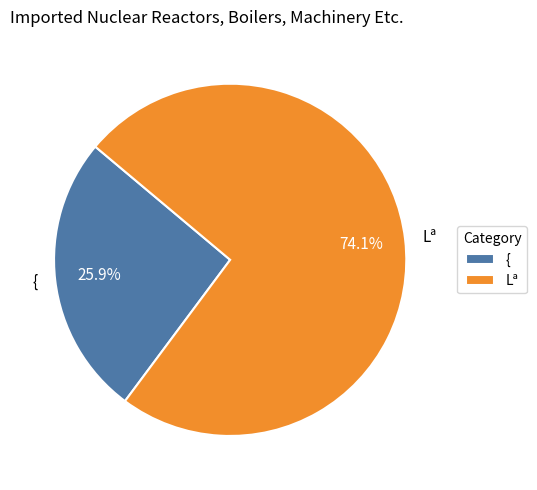

To the nearest percent, what portion does { represent?

26%